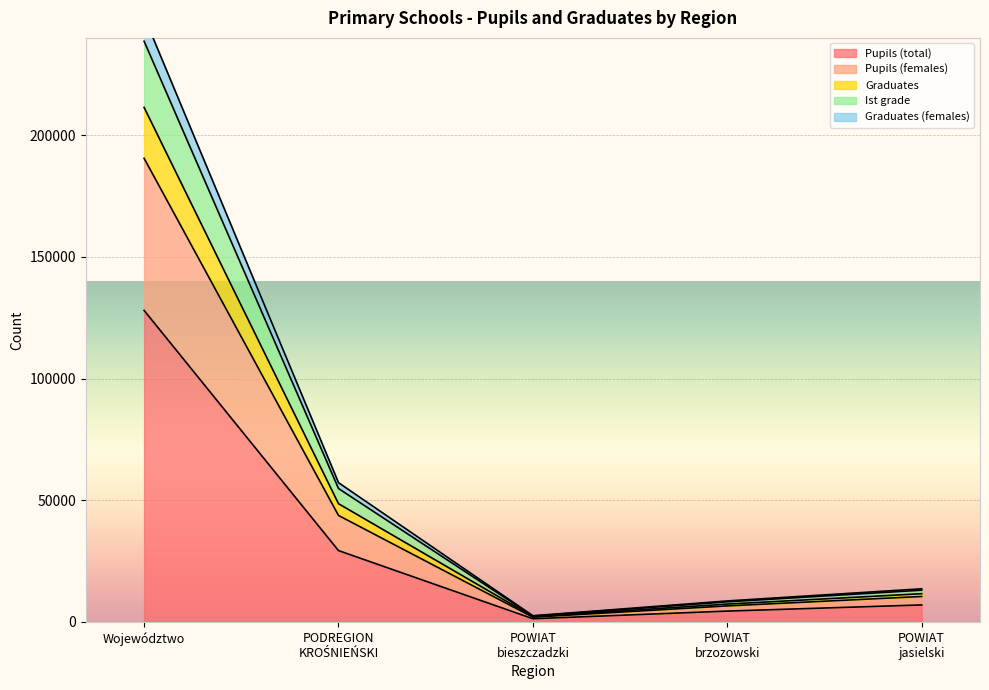

Which category has the highest value in the Pupils (total) series?

Województwo